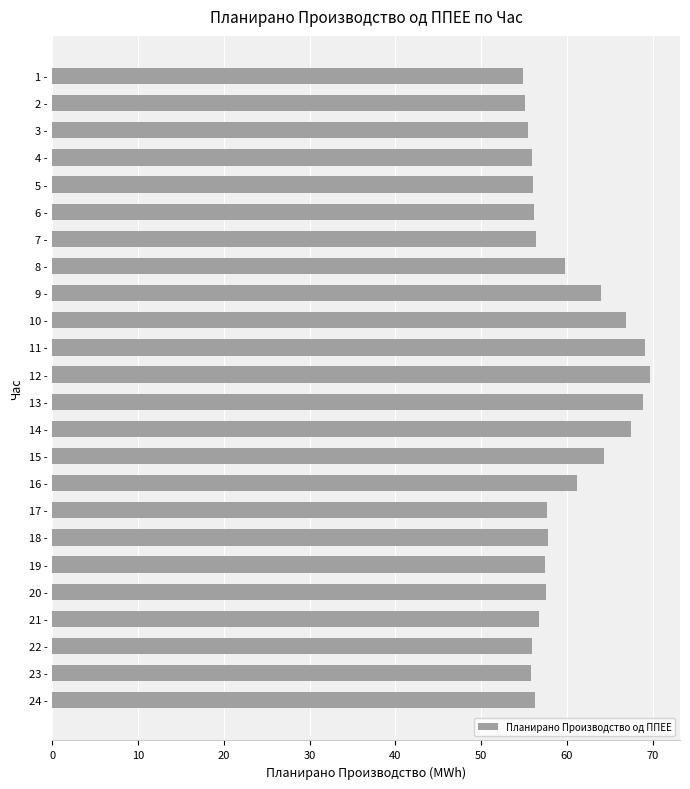

What is the difference between the maximum and minimum values?

14.8